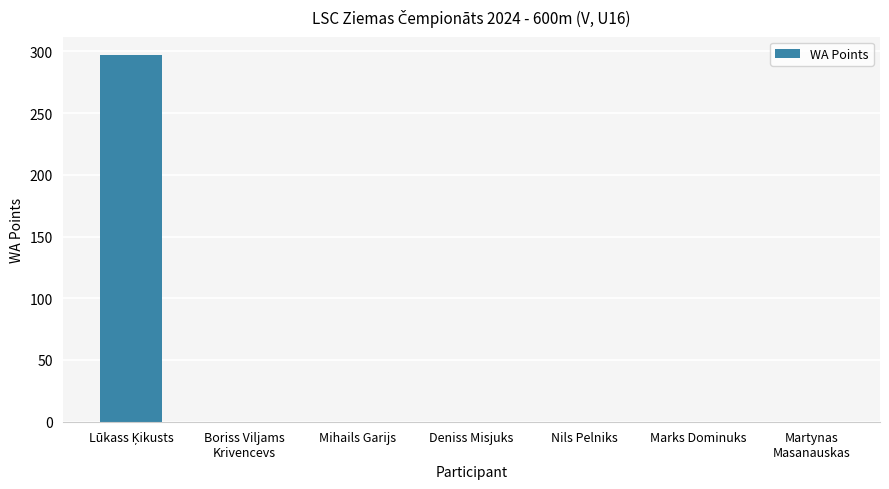

What is the maximum value shown in the chart?

297